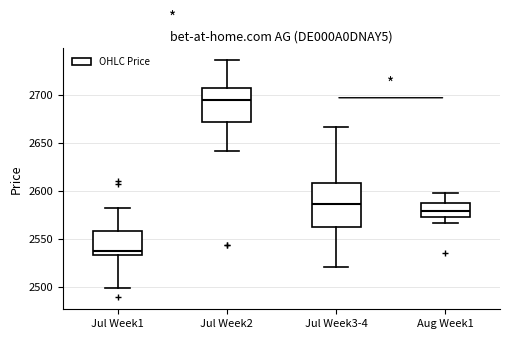

Reading left to right, transcribe this box plot: for each box, give where its median line is, the range the box spans, and where its two whiskers end, as read against the y-axis. The values are not printed on the chart, so give them approximately, as read against the axis.

Jul Week1: median 2535 (just above the box's lower edge), box 2535 to 2560, whiskers 2500 to 2580
Jul Week2: median 2695, box 2670 to 2705, whiskers 2640 to 2735
Jul Week3-4: median 2585, box 2560 to 2610, whiskers 2520 to 2665
Aug Week1: median 2580, box 2575 to 2585, whiskers 2565 to 2600